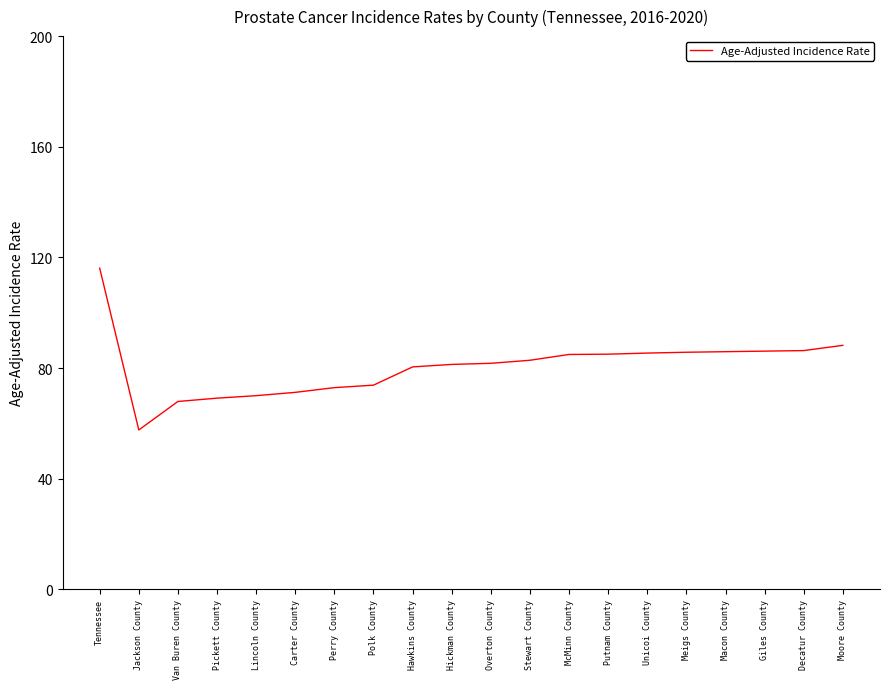

Which category has the highest value across all series?

Tennessee